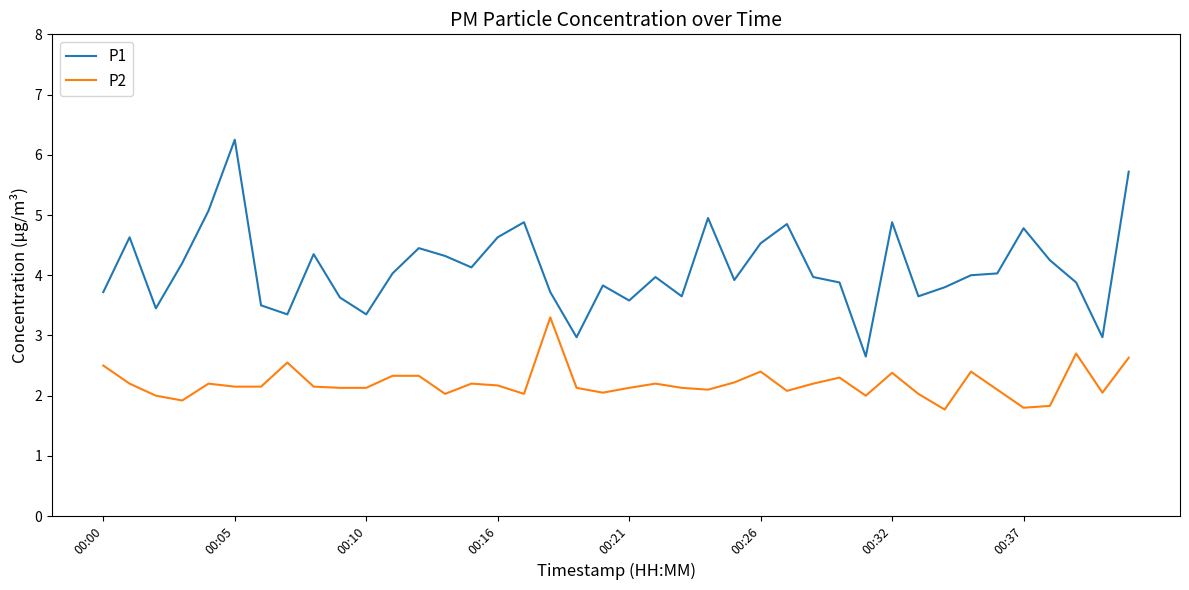

True or false: P2 and P1 intersect in this chart.

False